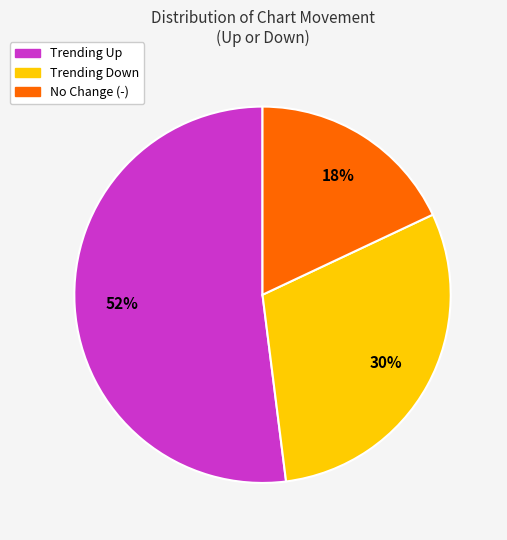

To the nearest percent, what is the average slice percentage?

33%